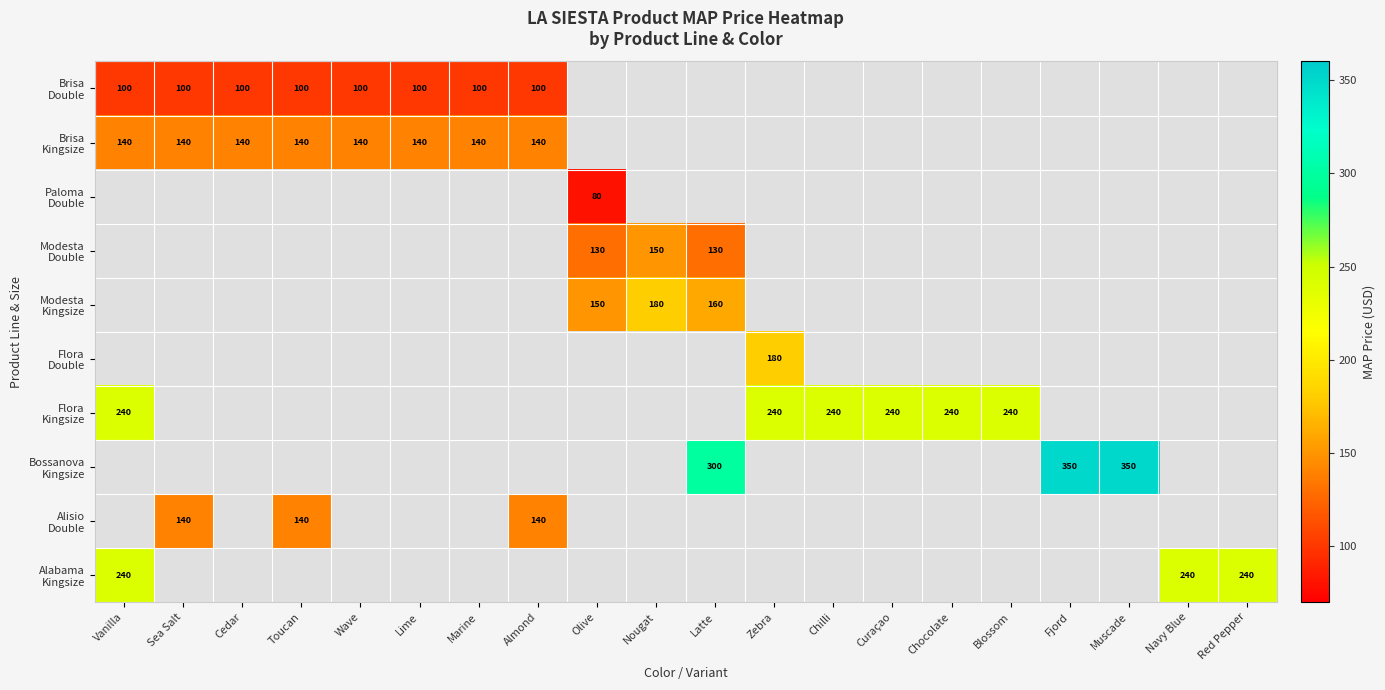

Which has a higher value, Chocolate or Latte?

Latte